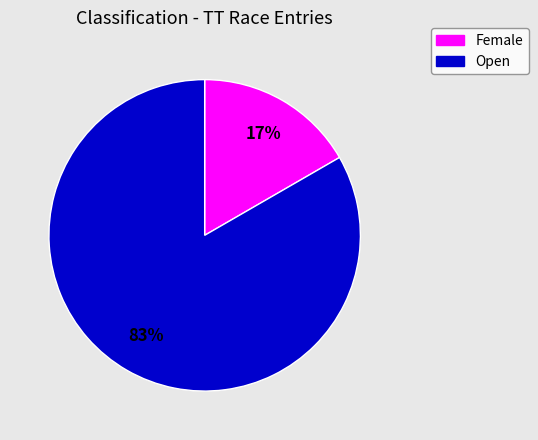

To the nearest percent, what is the average slice percentage?

50%